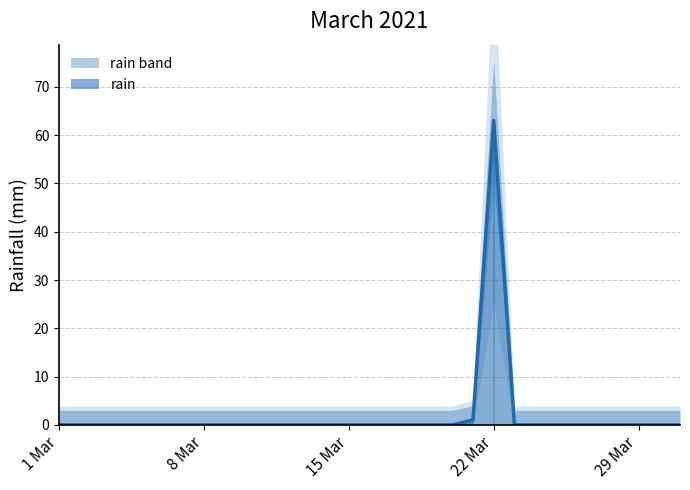

Reading left to right, transcribe all the data shown in this chart.

0	0	0	0	0	0	0	0	0	0	0	0	0	0	0	0	0	0	0	0	1	63	0	0	0	0	0	0	0	0	0